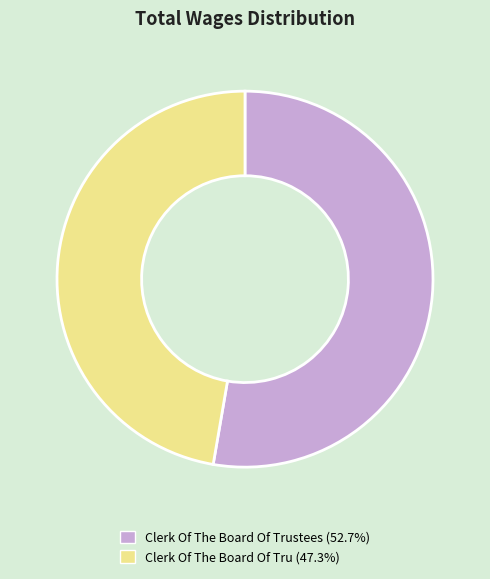

Is there a majority slice in this chart?

Yes